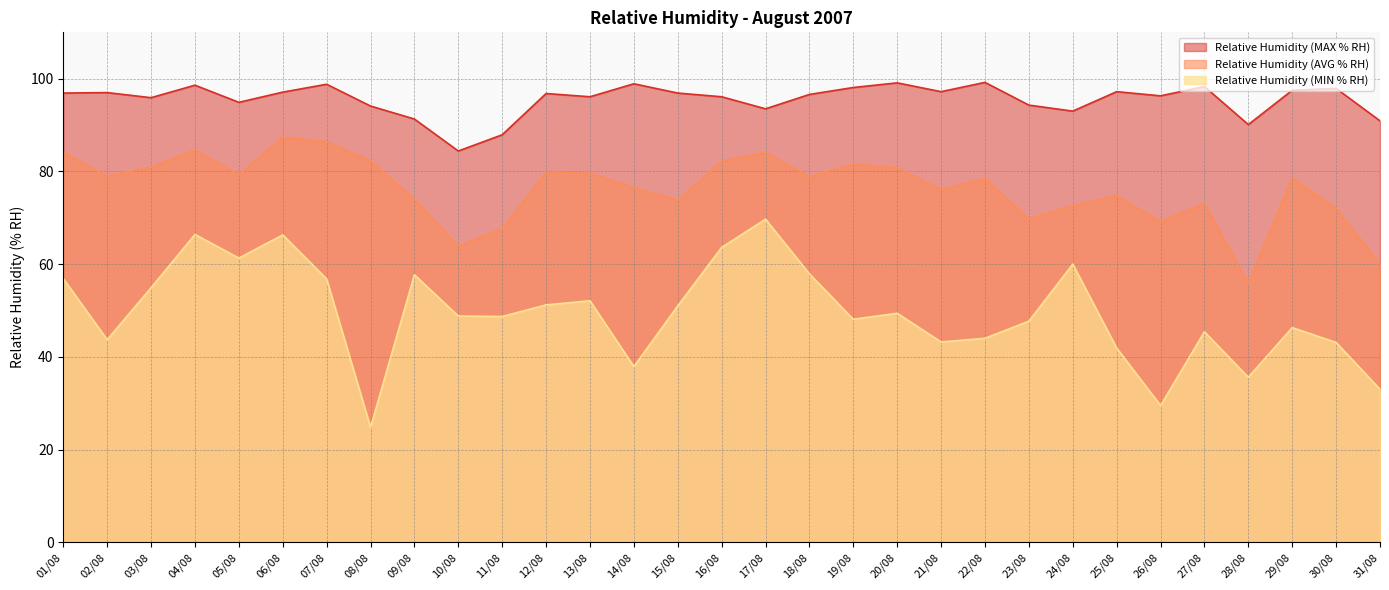

Reading right to left, what are all the values shown in this chart?

Relative Humidity (MAX % RH): 90.9	97.9	97.5	90.1	98.3	96.3	97.2	93.0	94.3	99.2	97.2	99.1	98.1	96.6	93.5	96.1	96.9	98.9	96.1	96.8	87.9	84.4	91.3	94.1	98.8	97.1	94.9	98.6	95.9	97.0	96.9
Relative Humidity (AVG % RH): 60.1	72.0	78.6	55.9	73.1	69.2	74.8	72.6	69.8	78.5	76.1	80.8	81.6	78.9	84.1	82.2	73.8	76.5	79.6	79.8	67.7	63.9	74.1	82.3	86.4	87.4	79.3	84.7	80.9	79.0	84.2
Relative Humidity (MIN % RH): 33.0	43.1	46.3	35.6	45.4	29.5	41.9	60.0	47.7	44.0	43.2	49.4	48.1	57.9	69.7	63.6	51.0	37.9	52.1	51.2	48.7	48.8	57.7	24.8	56.8	66.3	61.3	66.4	54.9	43.7	56.9